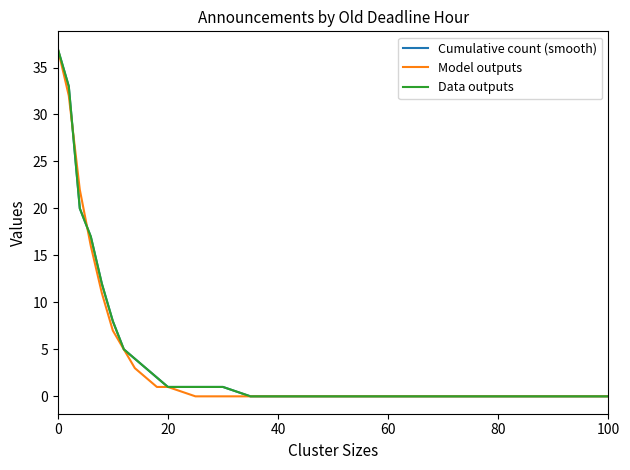

Does the chart have visible grid lines?

No